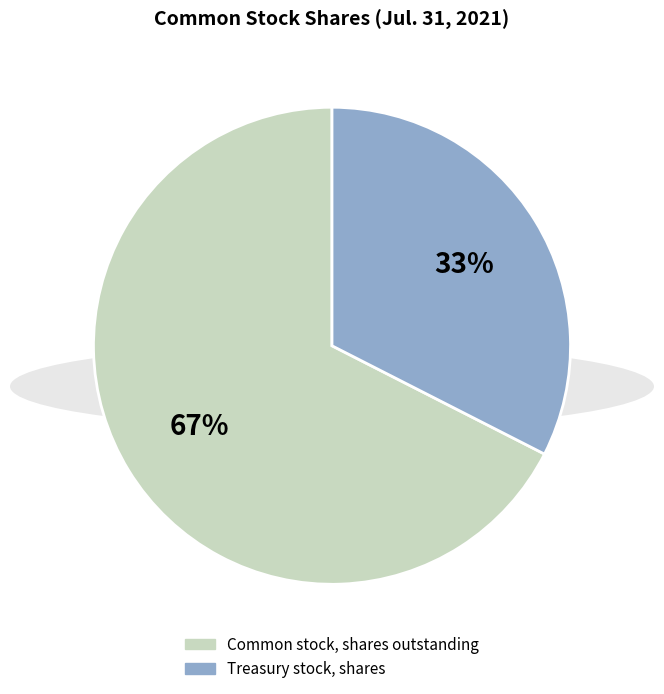

Which slice is the smallest?

Treasury stock, shares